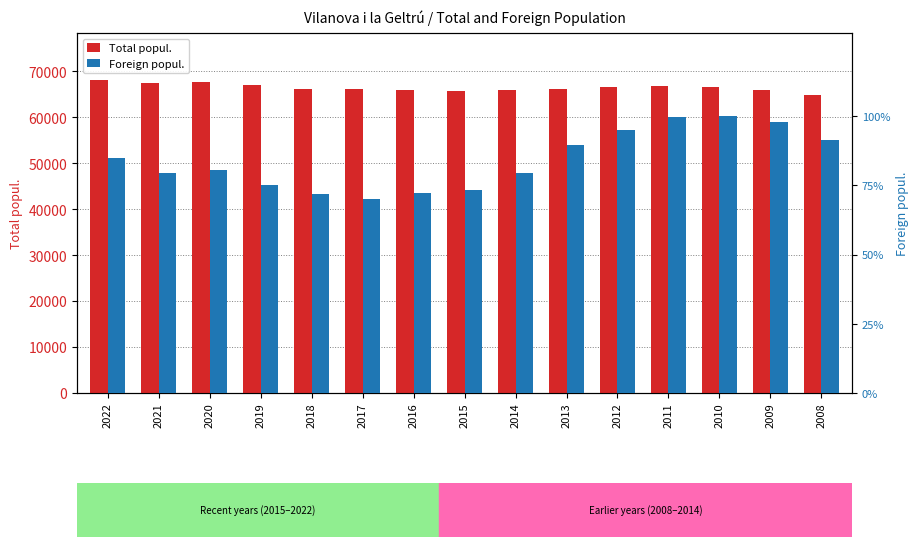

What is the minimum value shown in the chart?

6628